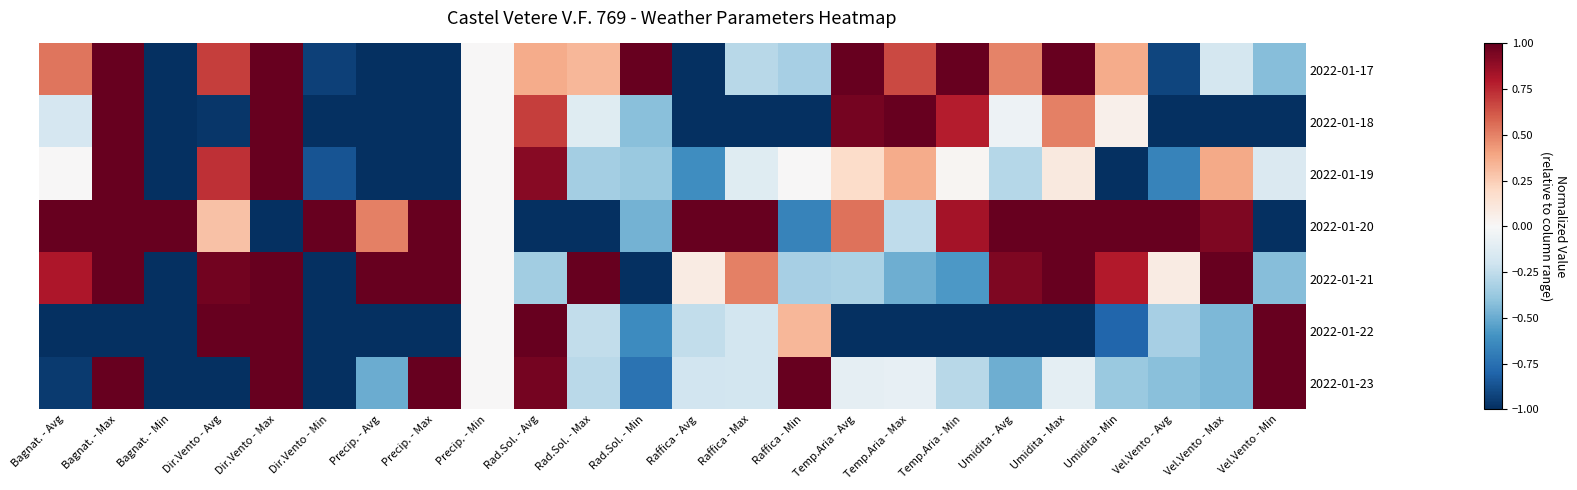

Between Dir.Vento - Max and Precip. - Avg, which is larger?

Dir.Vento - Max